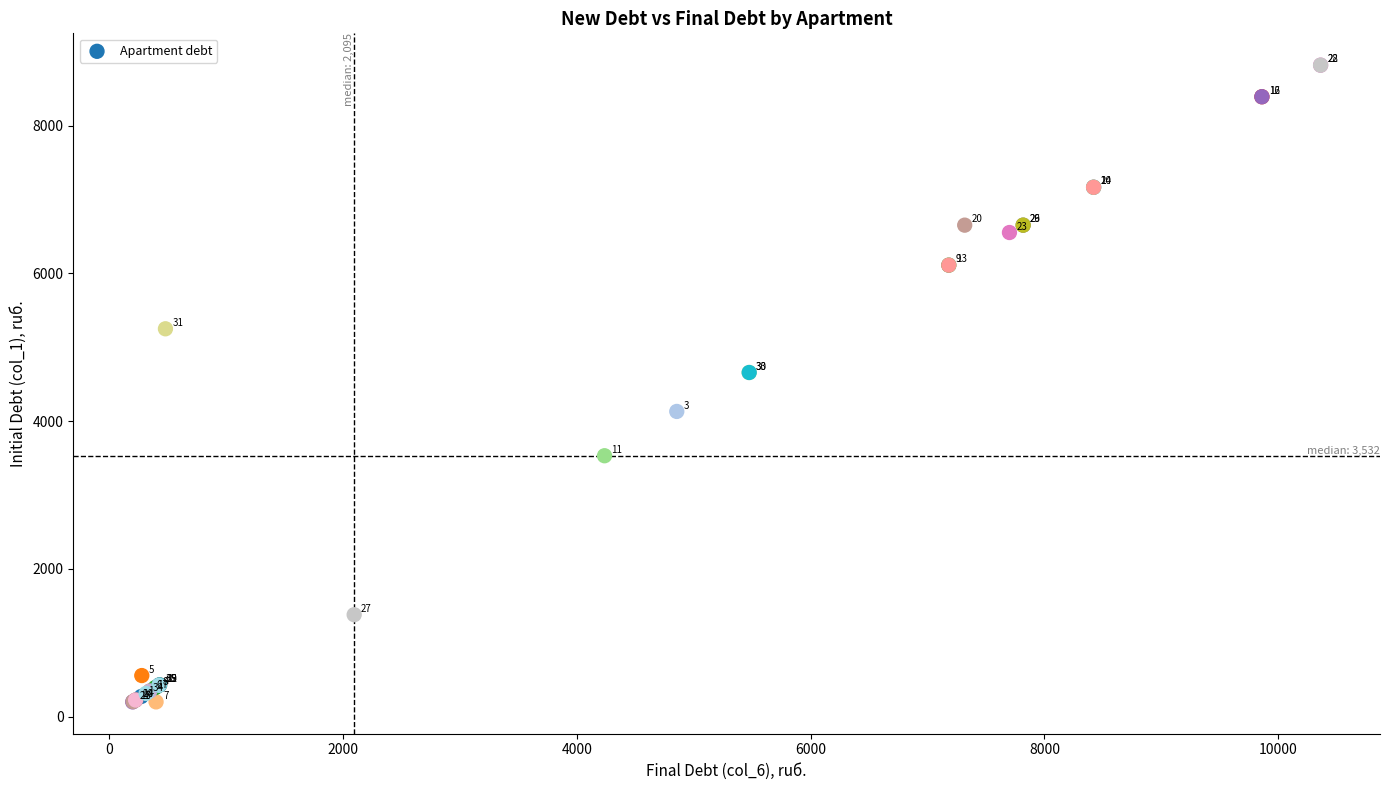

What Y value in the scatter plot is closest to 4509?

4659.2